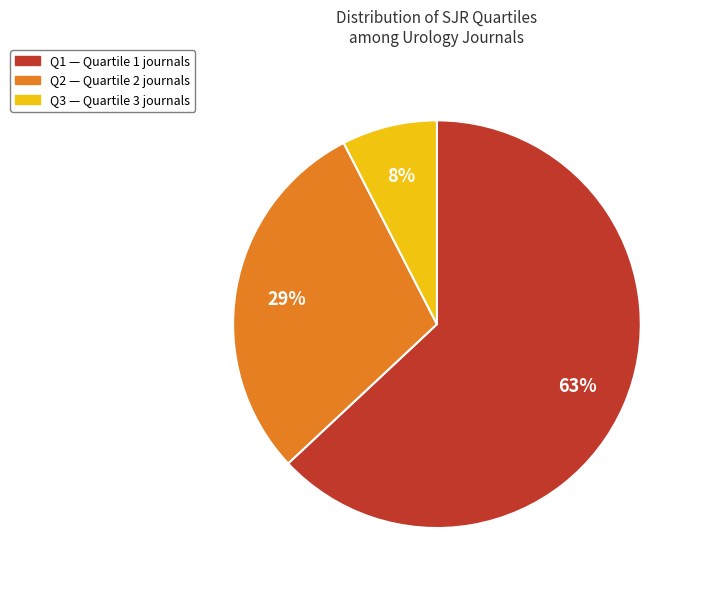

To the nearest percent, what is the difference between the largest and smallest slice percentages?

55%